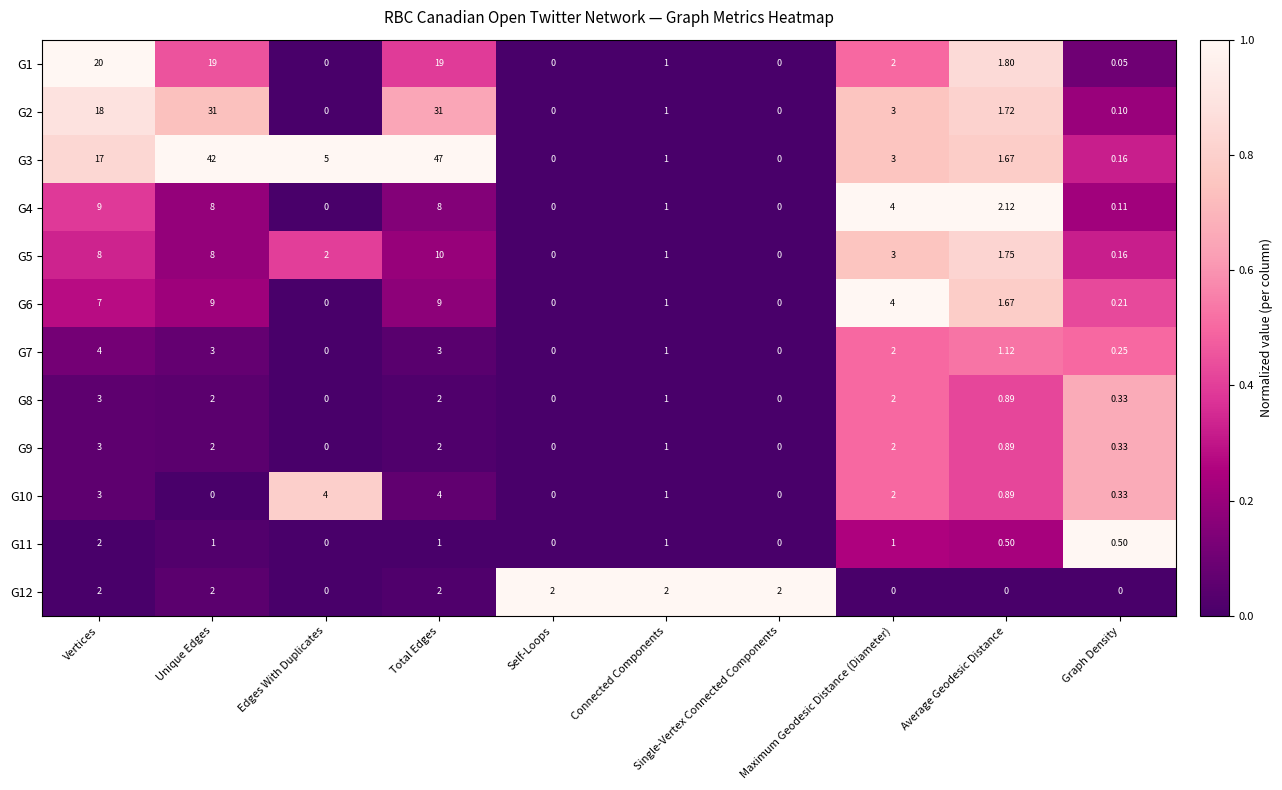

Which series has the largest total across all categories?

G3